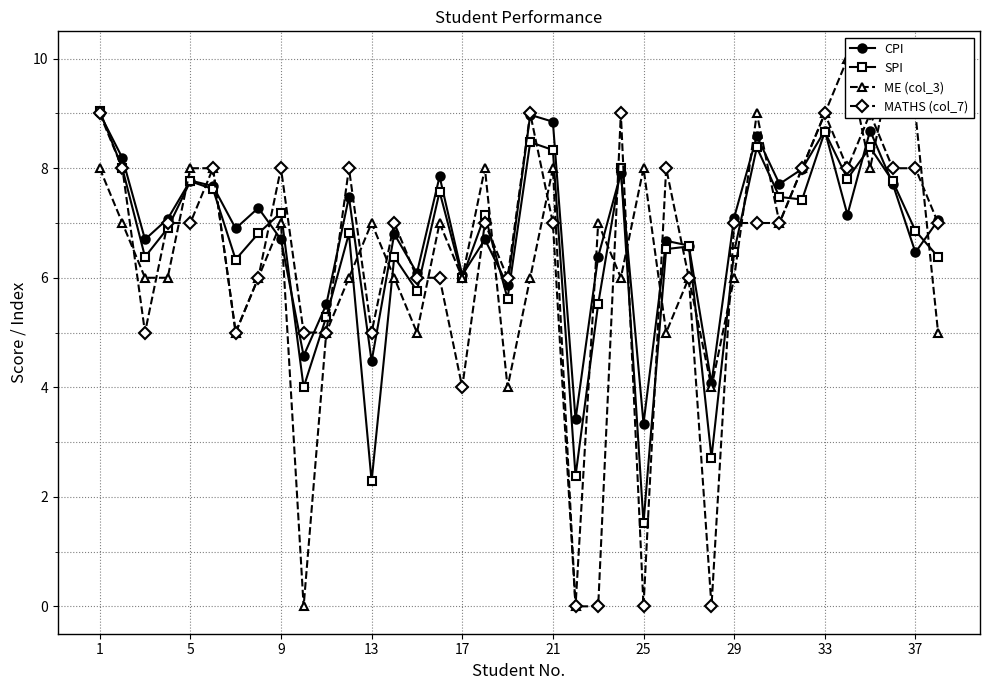

True or false: SPI has more than 1 interior local peaks.

True